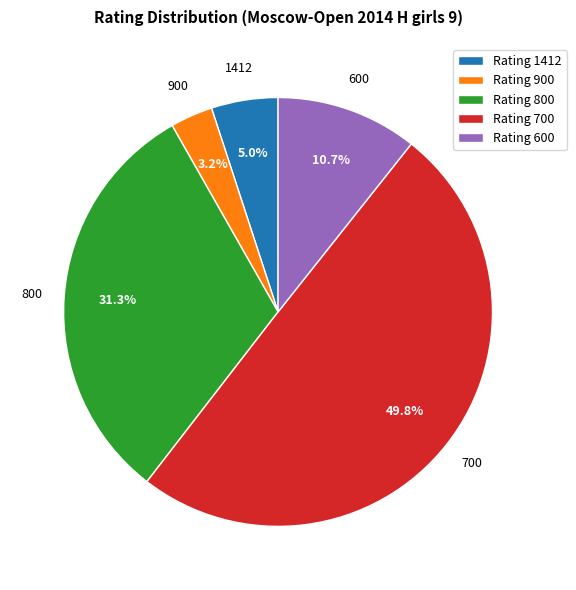

Which slice is the smallest?

Rating 900